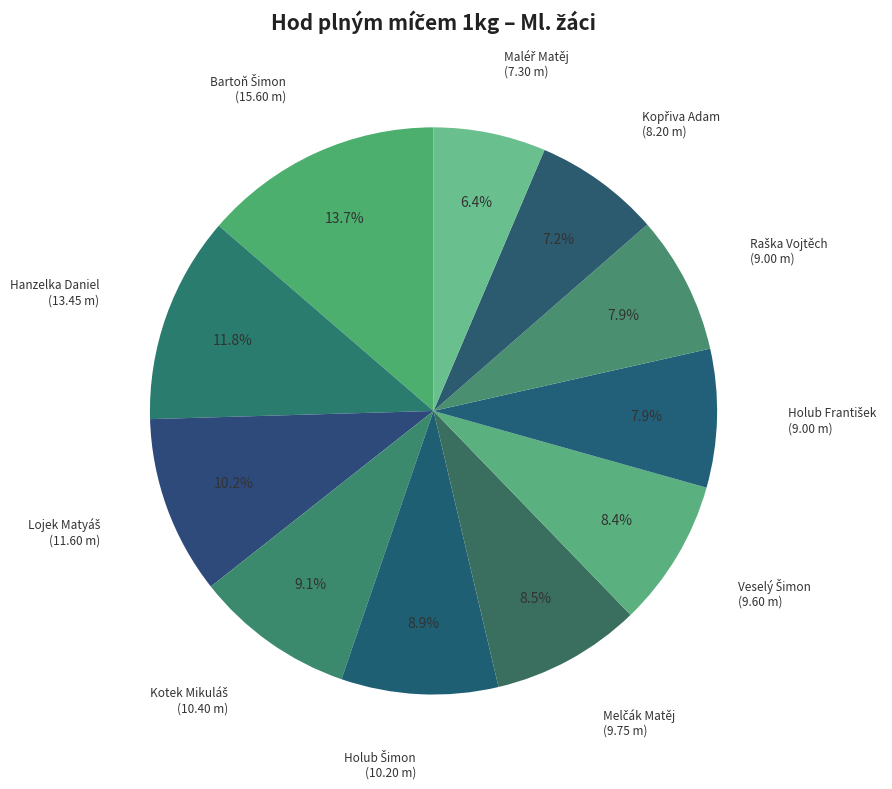

Is there any slice that represents more than half of the pie?

No